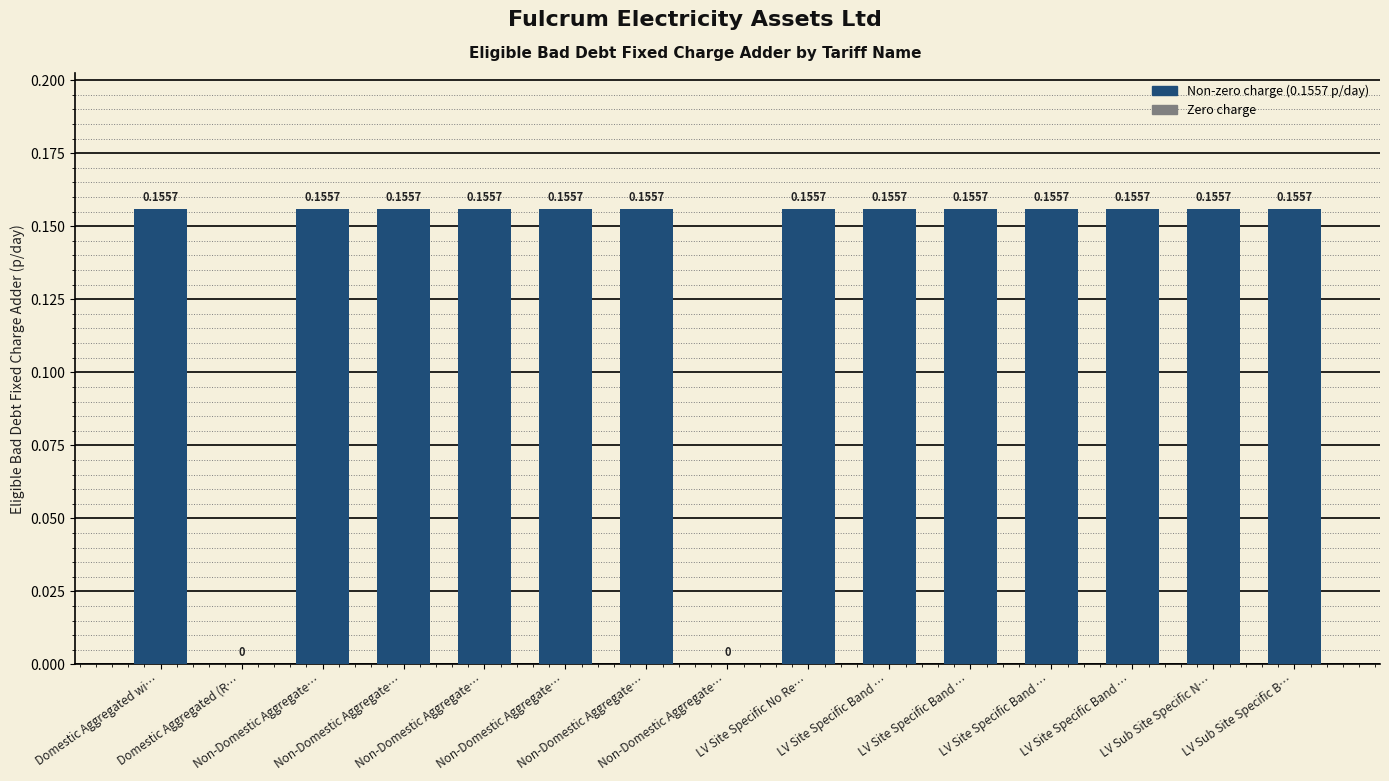

Rank the categories by value from lowest to highest.

Domestic Aggregated (R…, Non-Domestic Aggregate…, Domestic Aggregated wi…, Non-Domestic Aggregate…, Non-Domestic Aggregate…, Non-Domestic Aggregate…, Non-Domestic Aggregate…, Non-Domestic Aggregate…, LV Site Specific No Re…, LV Site Specific Band …, LV Site Specific Band …, LV Site Specific Band …, LV Site Specific Band …, LV Sub Site Specific N…, LV Sub Site Specific B…